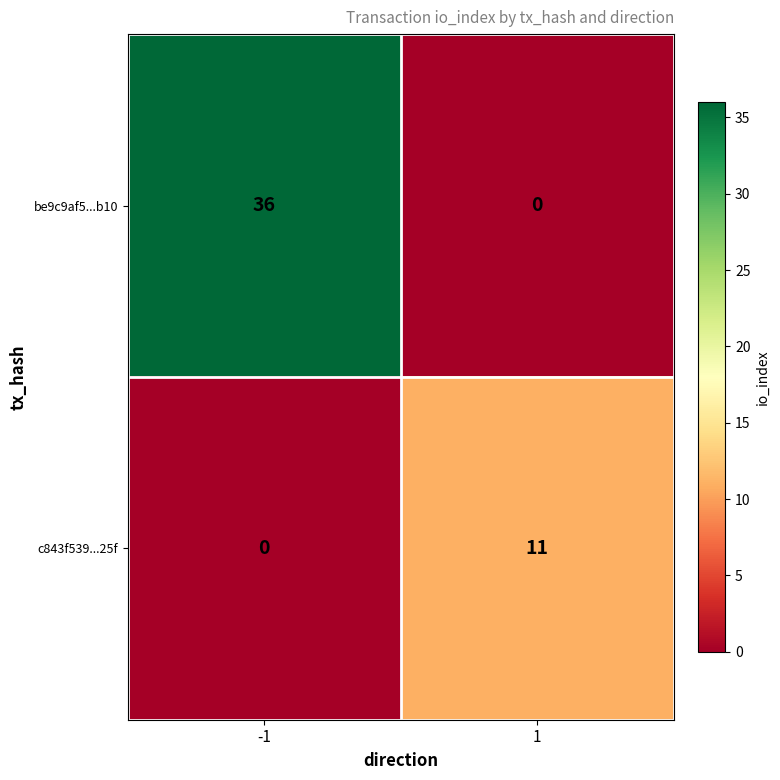

List the series in order of their overall mean, highest first.

be9c9af5...b10, c843f539...25f